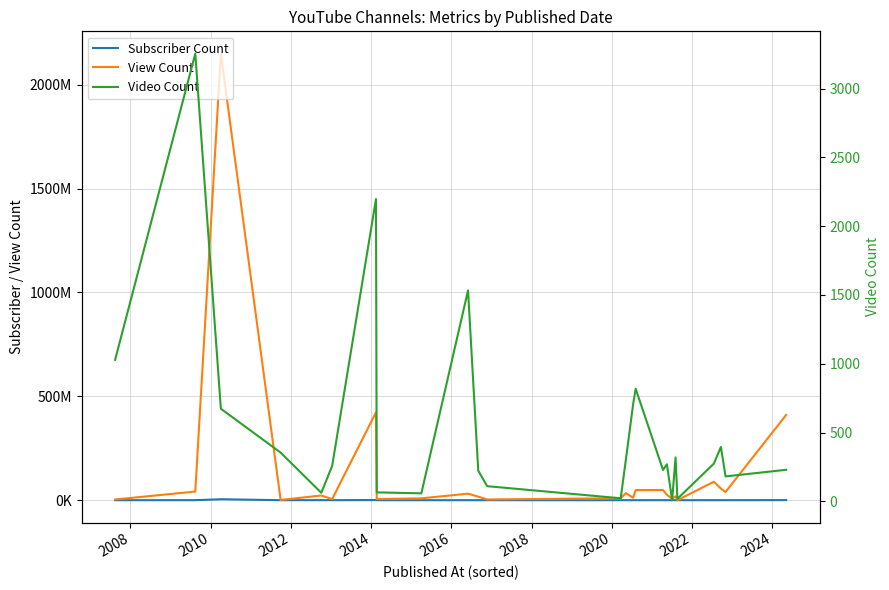

The value of Video Count at 21 is 480. True or false?

False